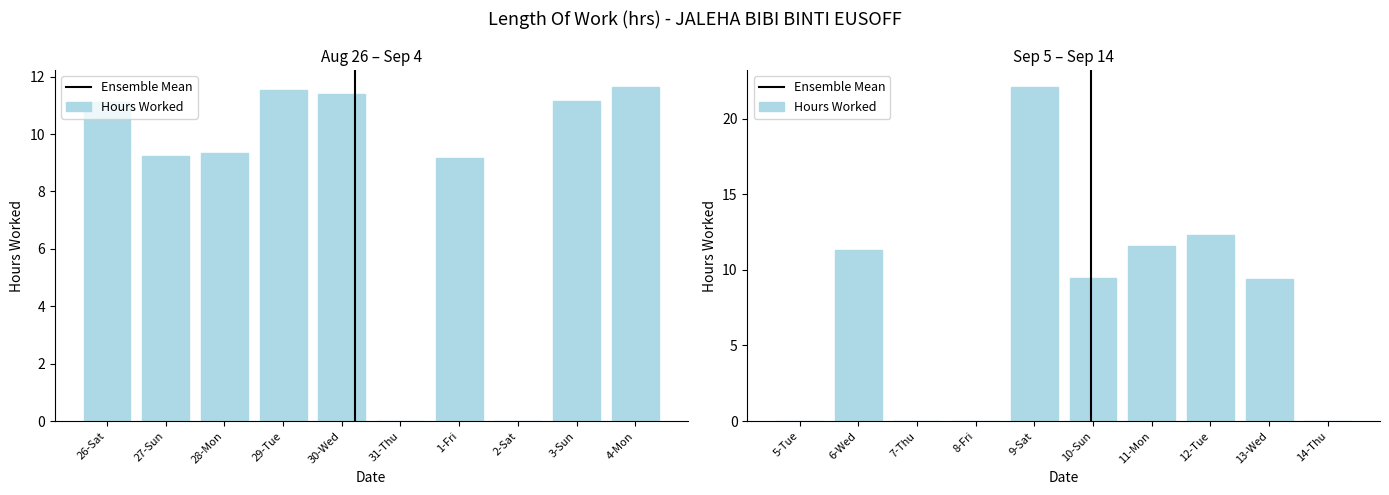

Count the number of values greater than 9.

14